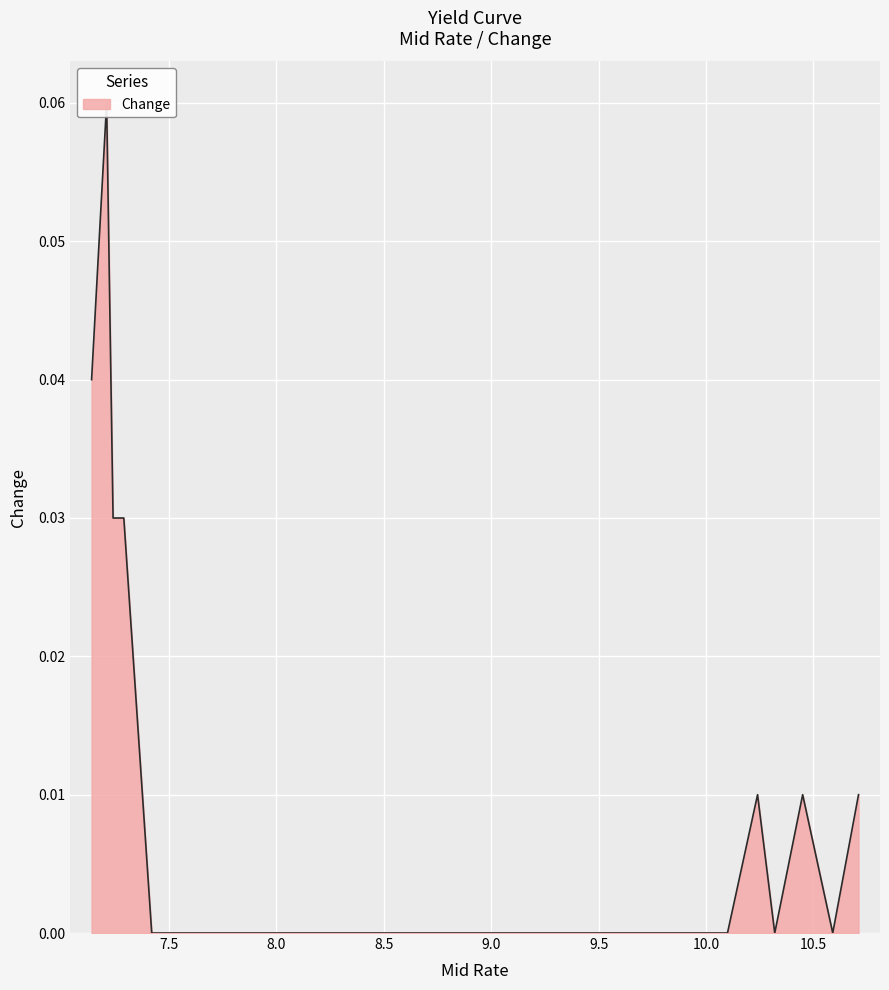

True or false: the data has more than 0 interior local peaks.

True